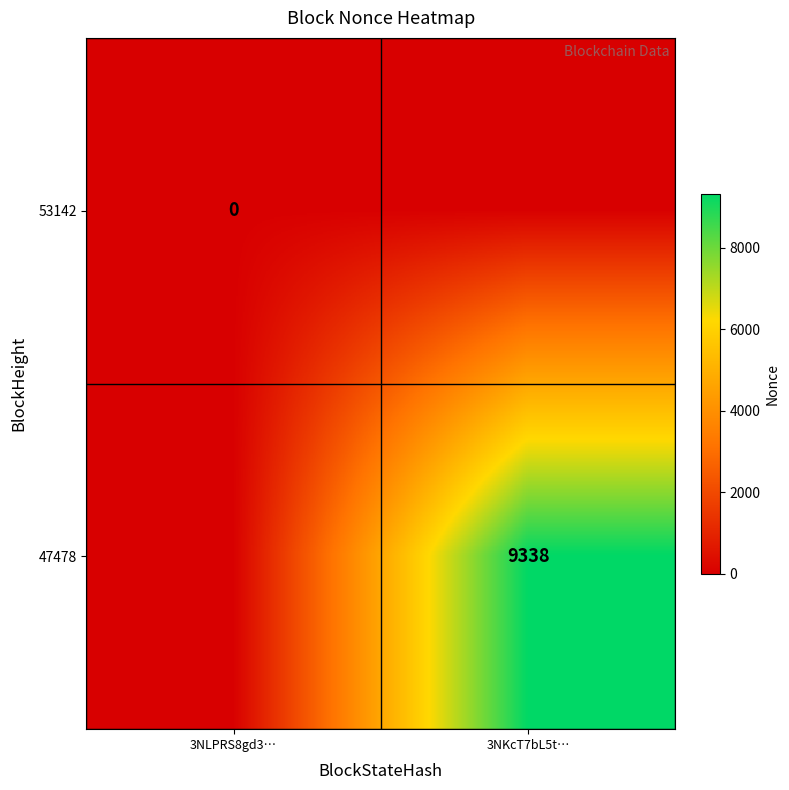

True or false: 47478 has a value of 9338 at 3NKcT7bL5t….

True